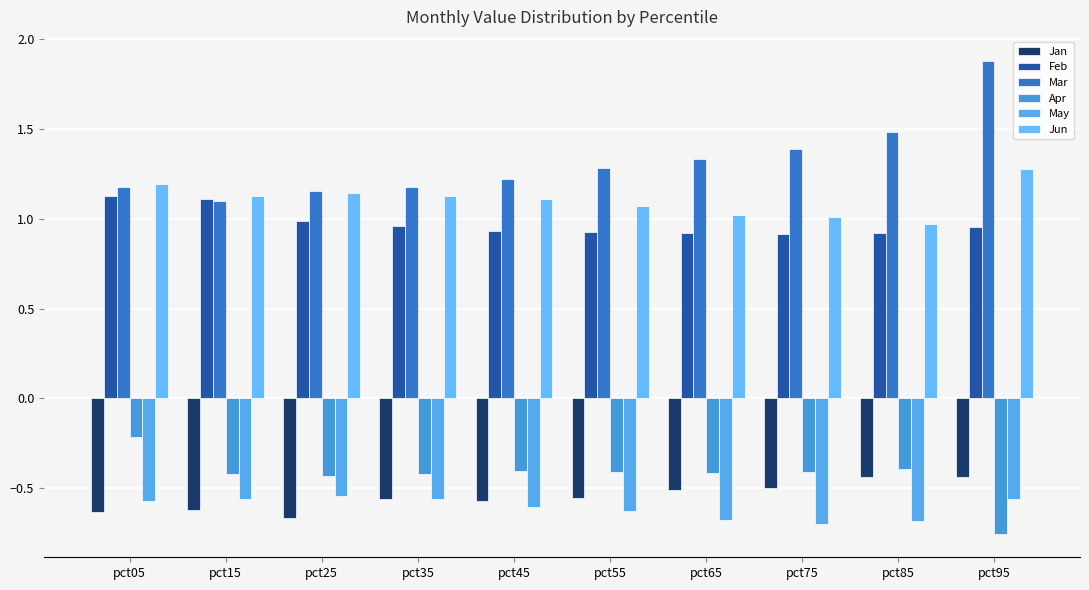

Does the chart contain stacked bars?

No